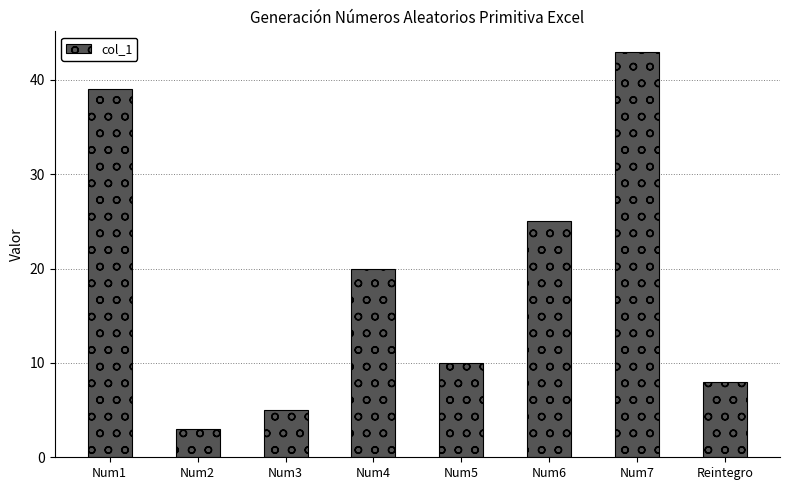

What is the sum of all values?

153